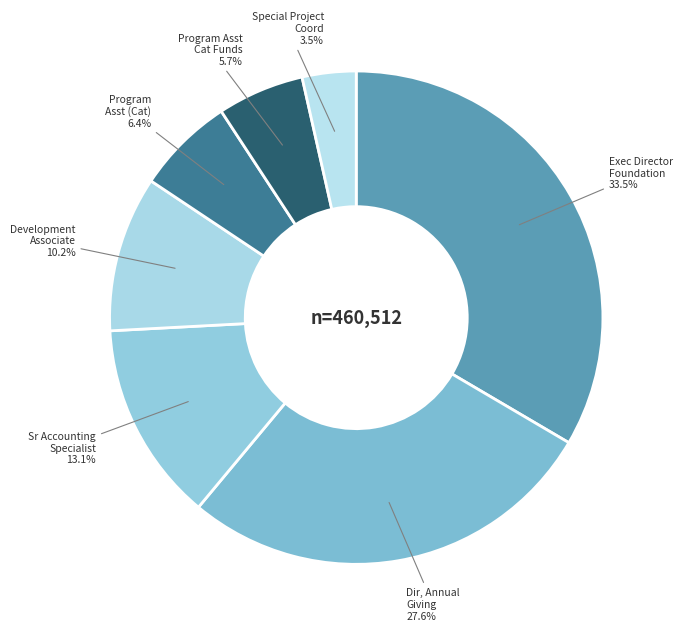

How many slices are in this pie chart?

7